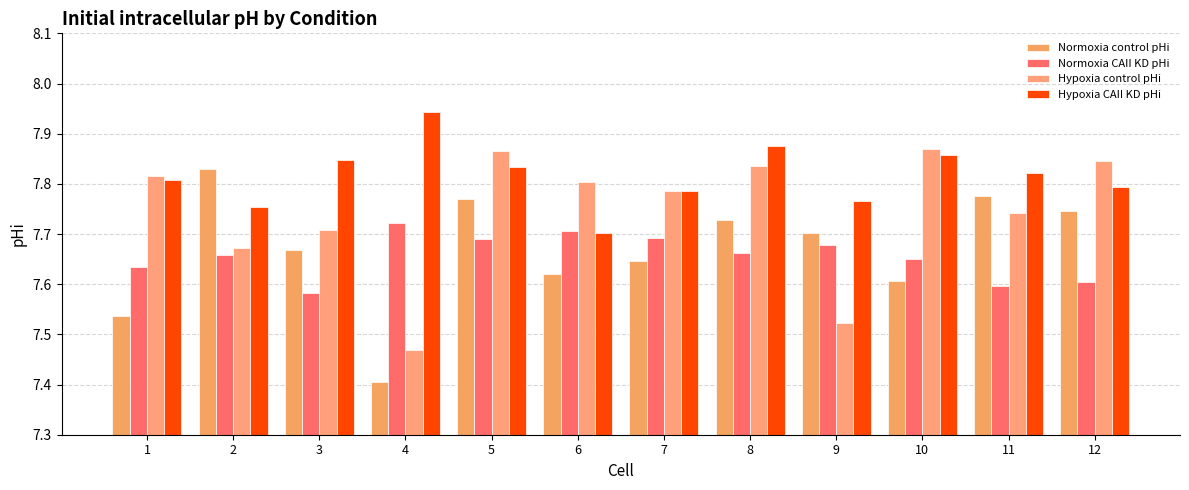

List the labels in order of Hypoxia CAII KD pHi value, smallest first.

6, 2, 9, 7, 12, 1, 11, 5, 3, 10, 8, 4